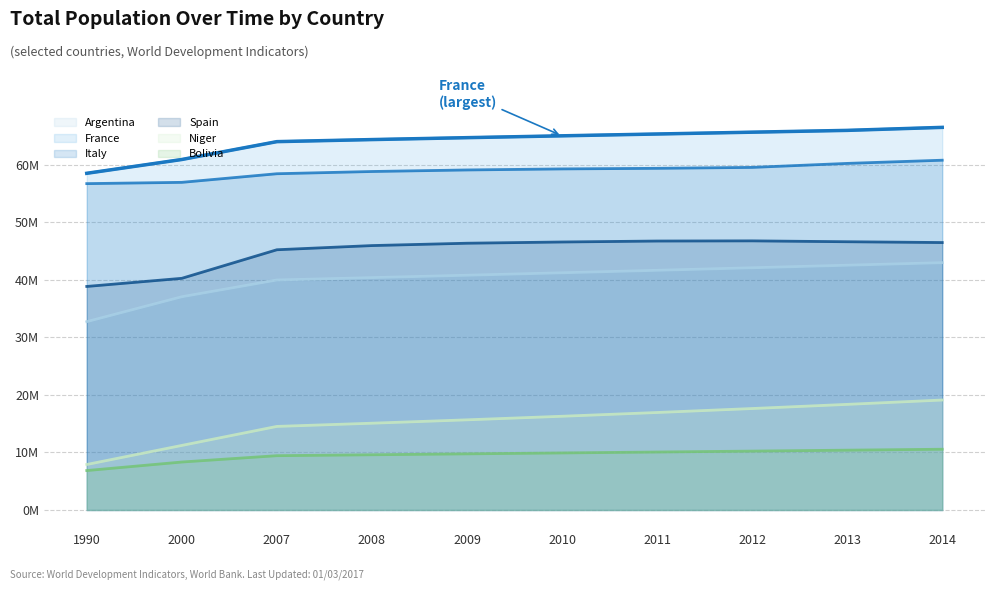

How many lines are shown in the chart?

6